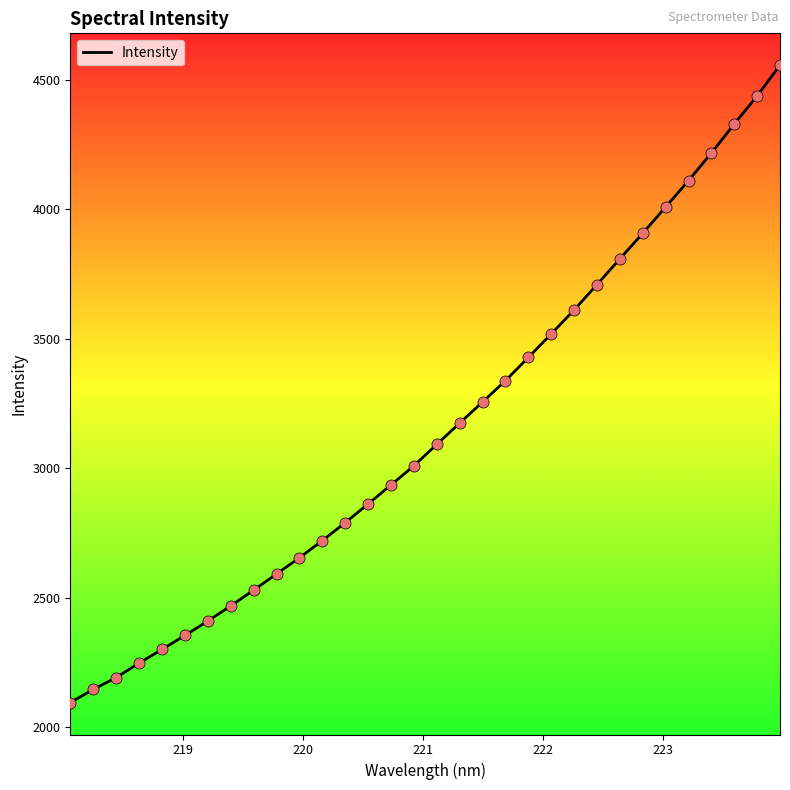

What is the difference between the maximum and minimum values?

2462.3